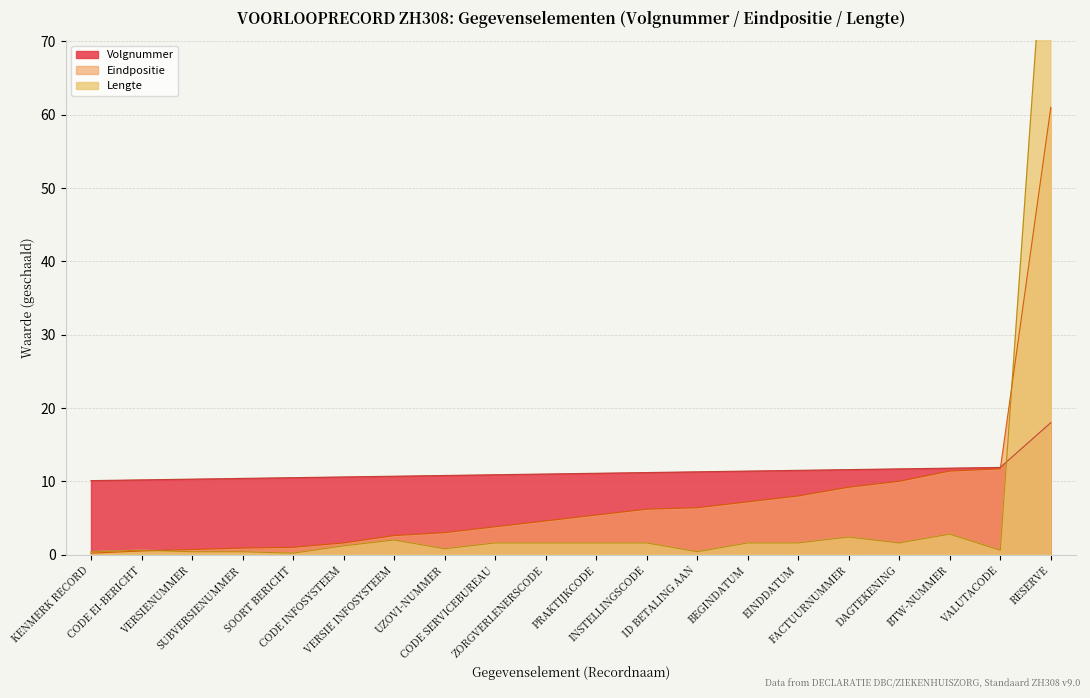

True or false: Eindpositie and Volgnummer cross at least once.

True